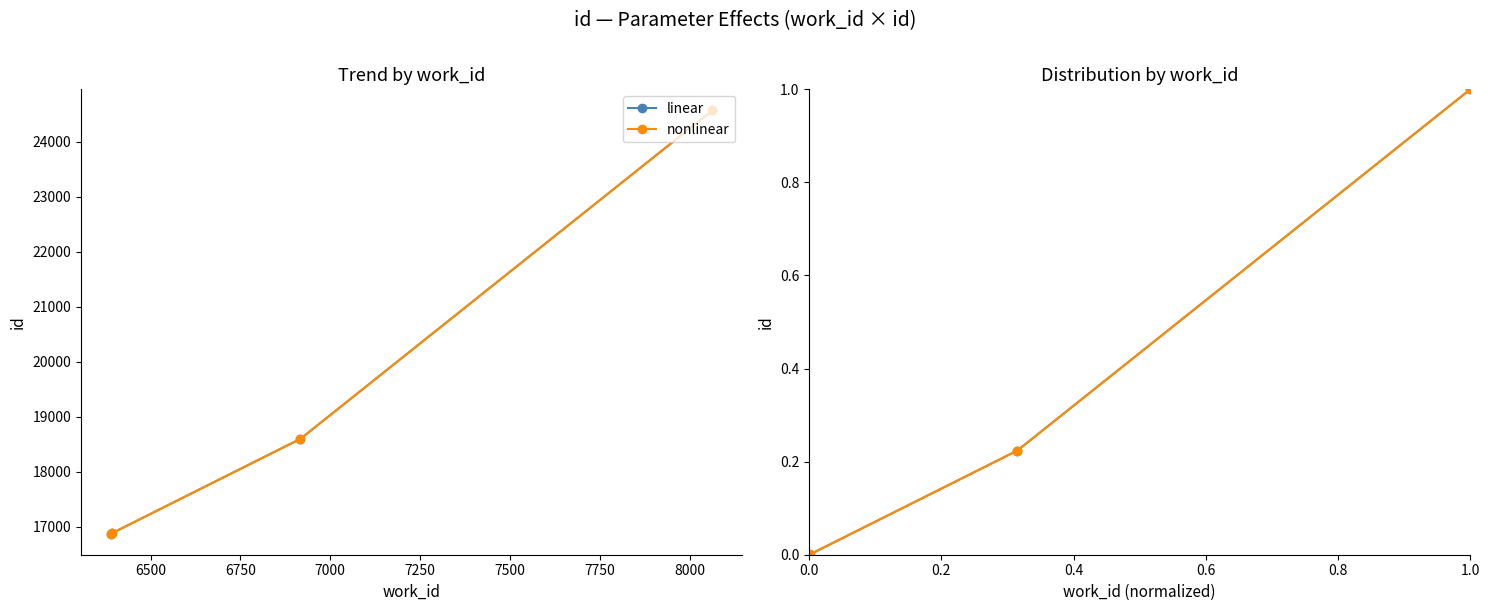

True or false: nonlinear has more than 0 points higher than both neighbors.

False